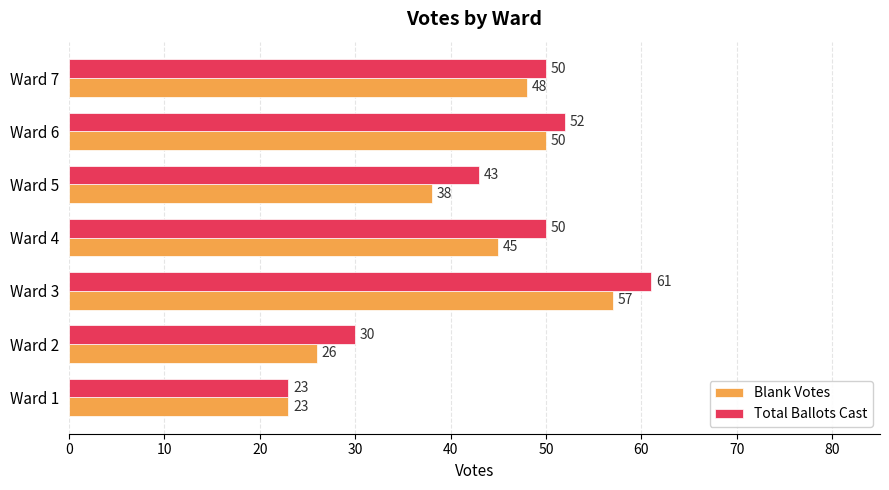

Which series changed the most between Ward 5 and Ward 6?

Blank Votes